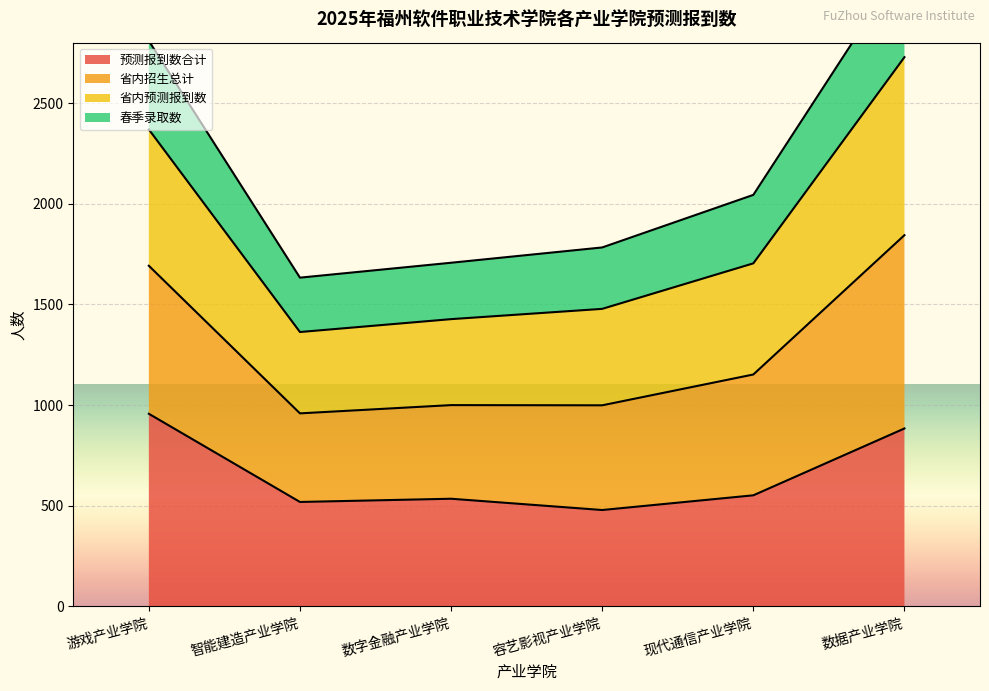

True or false: 省内招生总计 and 省内预测报到数 intersect in this chart.

False